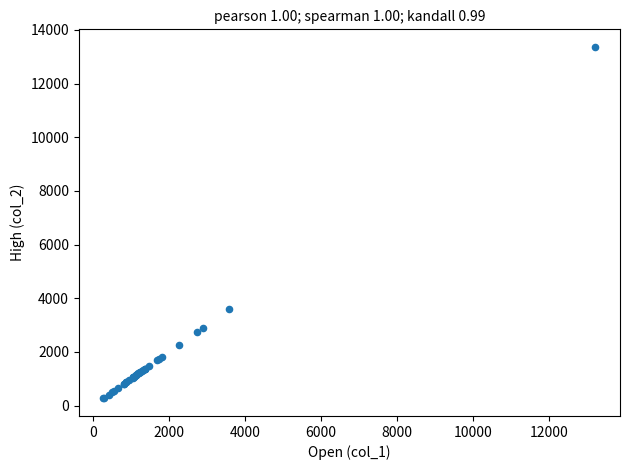

What Y value in the scatter plot is closest to 6815?

3597.8